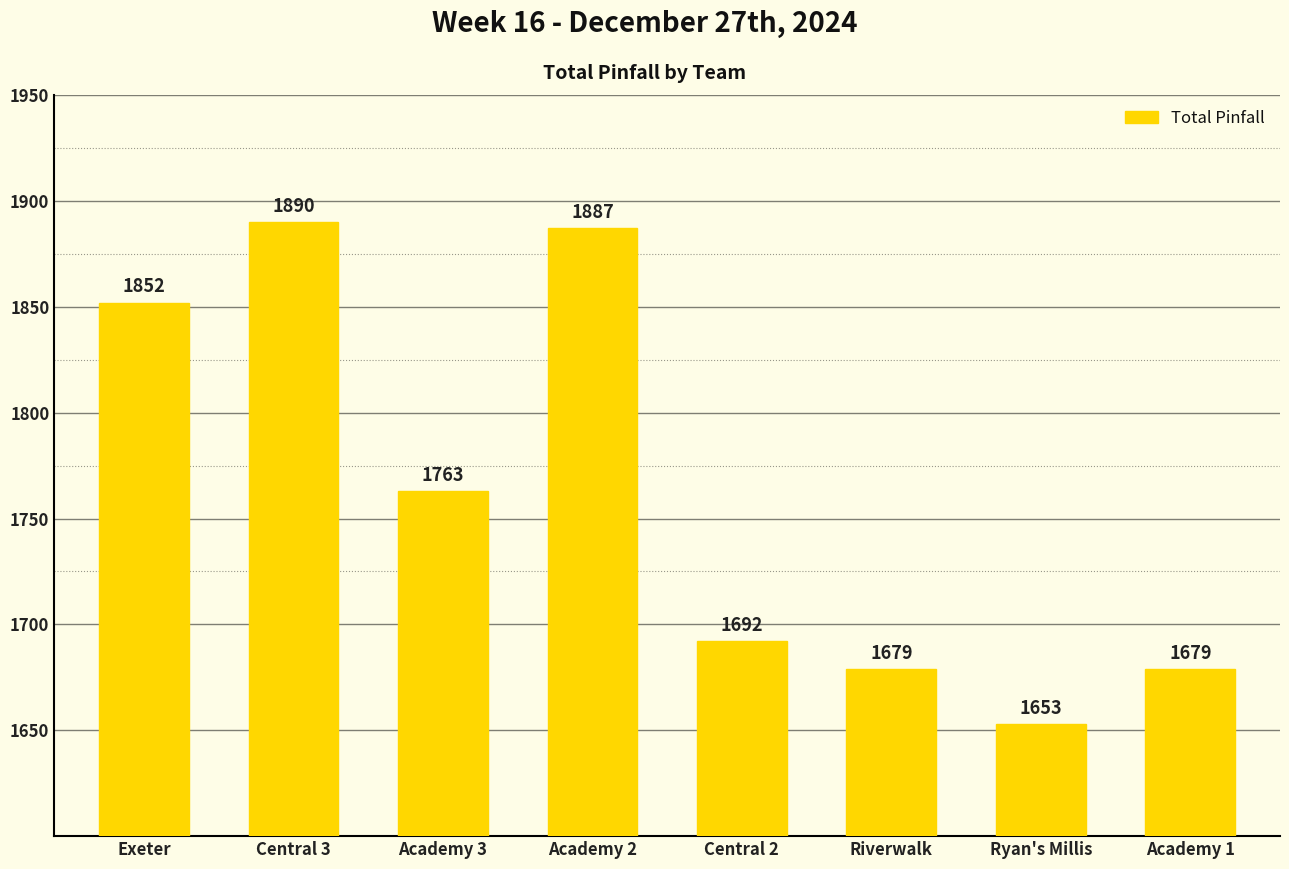

What is the ratio of the value at Riverwalk to the value at Exeter?

0.9